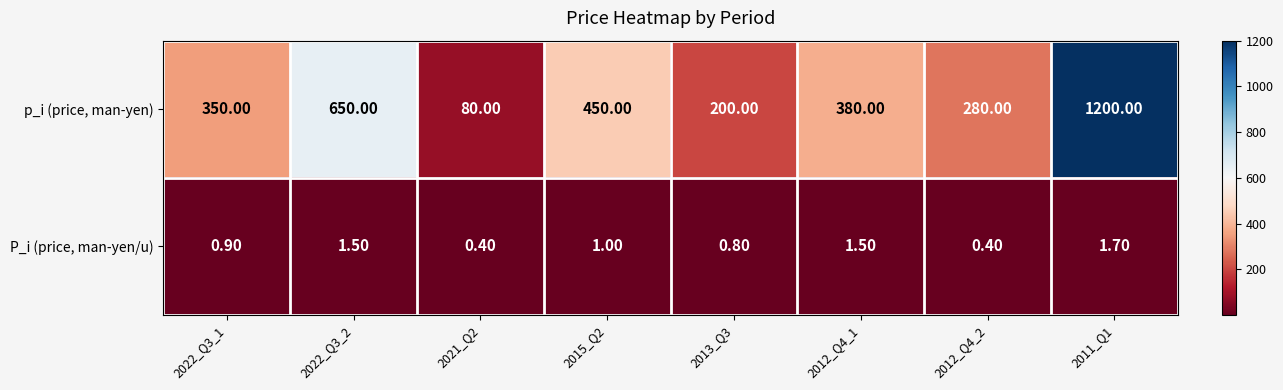

Rank the series at 2013_Q3 from lowest to highest value.

P_i (price, man-yen/u), p_i (price, man-yen)